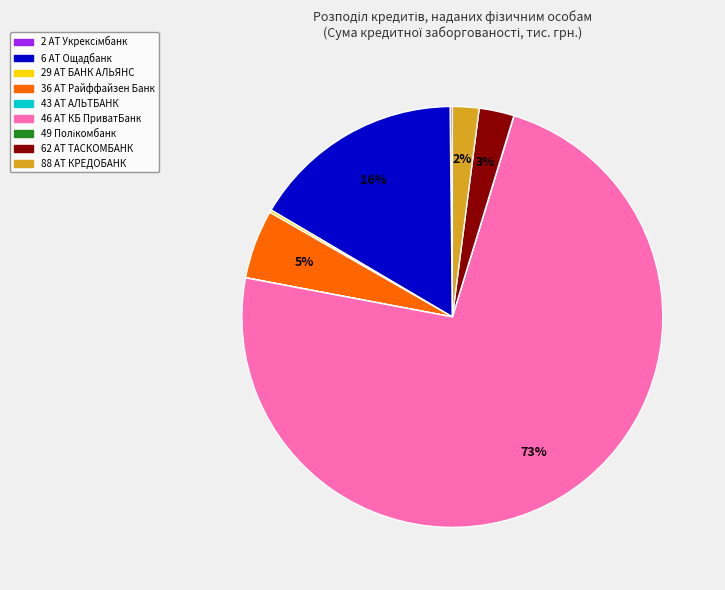

Is there a majority slice in this chart?

Yes